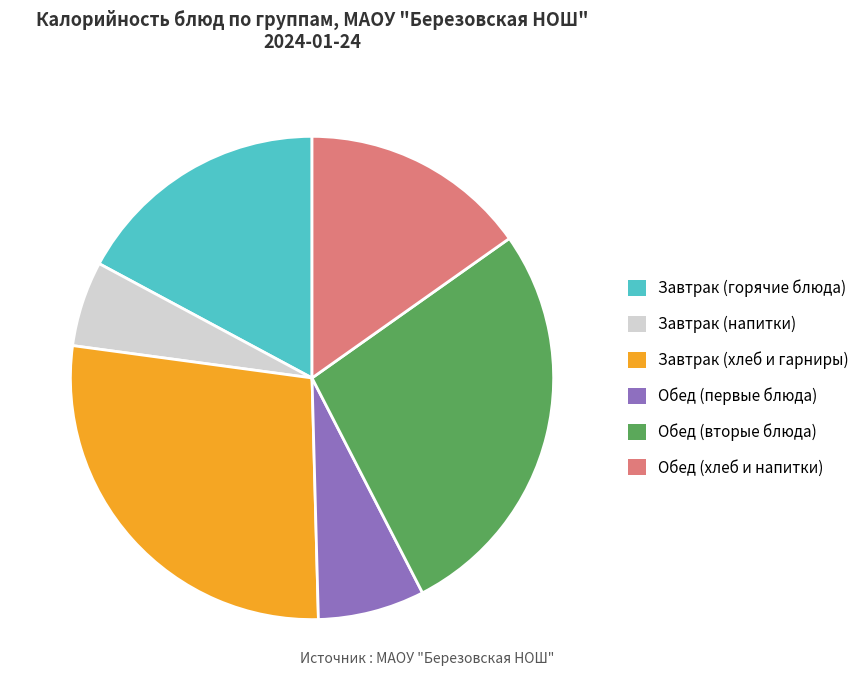

Count the number of slices in the pie.

6